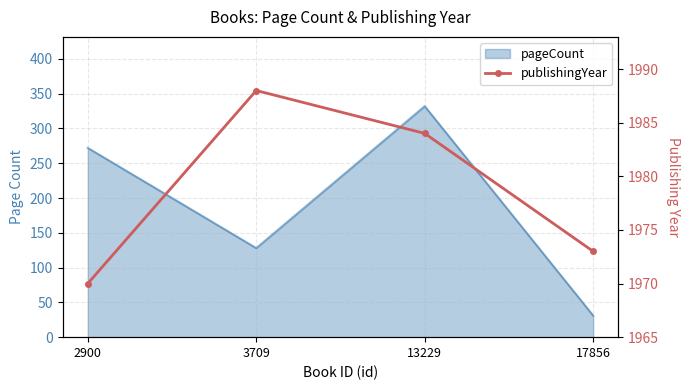

The value at 13229 is 1984. True or false?

True